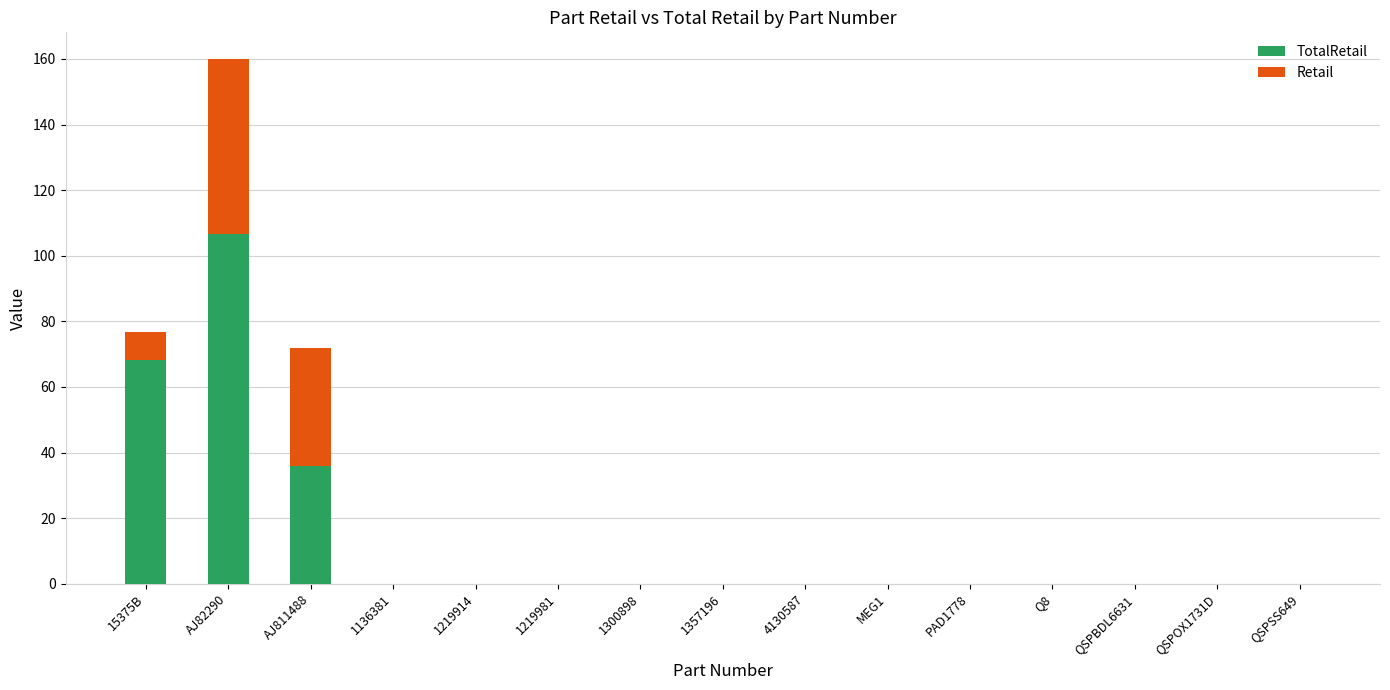

At which category is the sum across all series the highest?

AJ82290